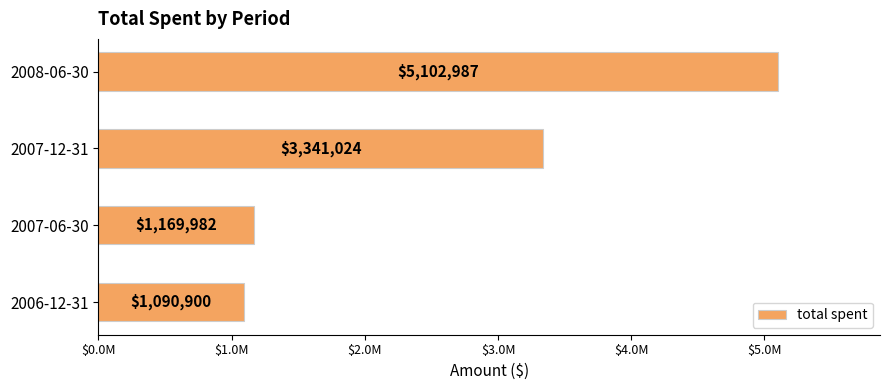

Are the bars horizontal?

Yes